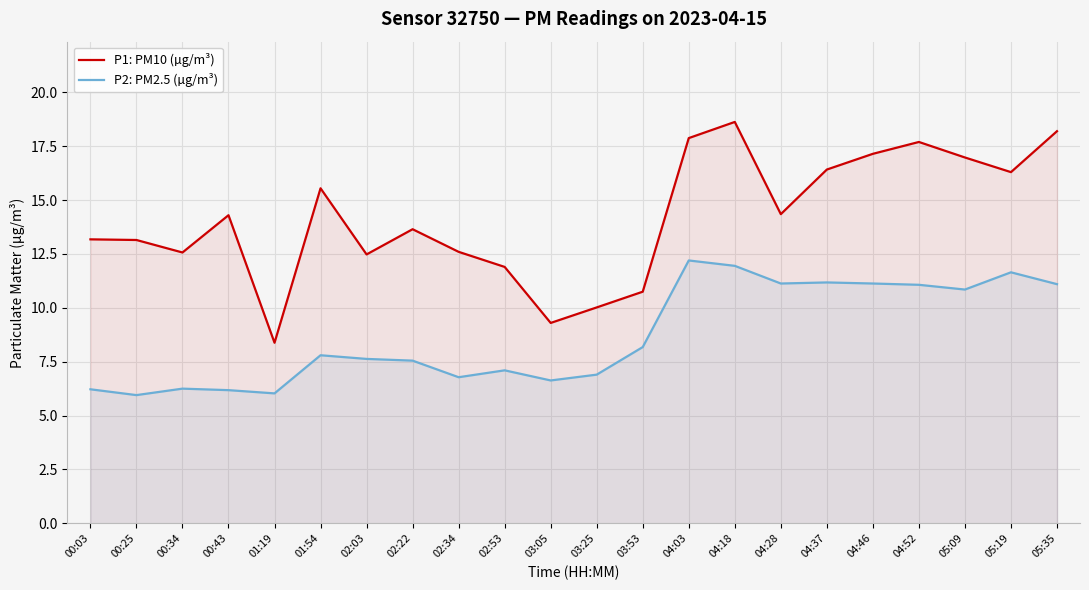

How many data points in P2: PM2.5 (µg/m³) are less than 7?

8